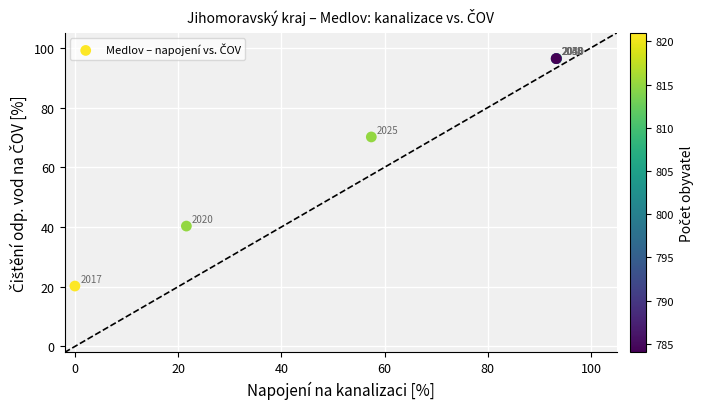

What Y value in the scatter plot is closest to 58?

70.1